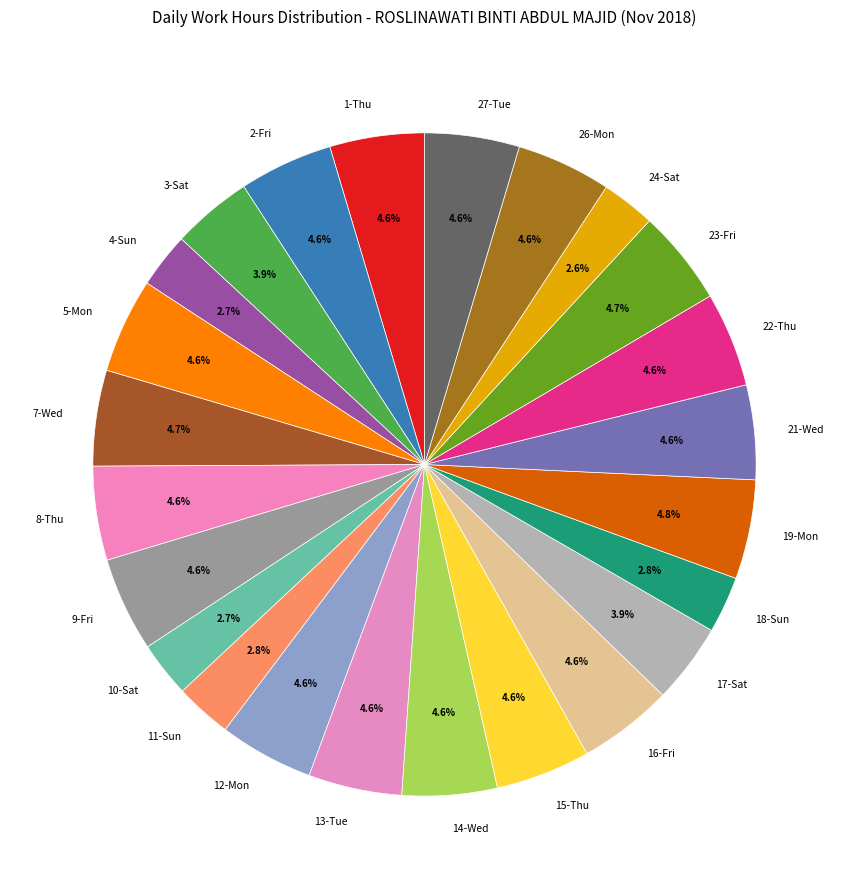

How many slices are in this pie chart?

24